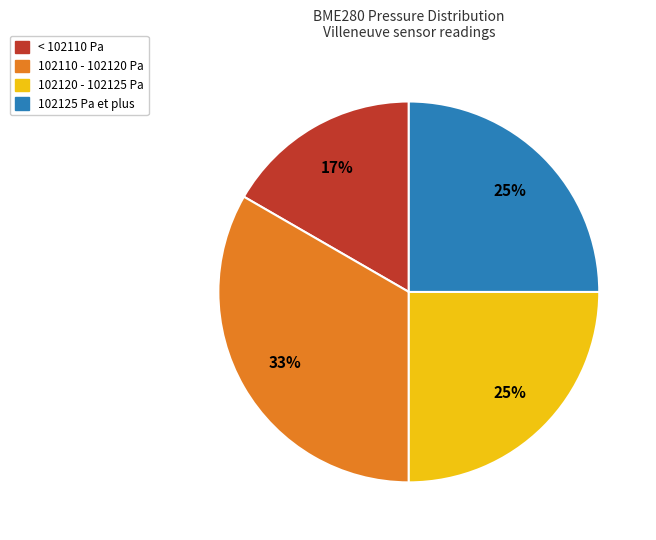

Is there a majority slice in this chart?

No